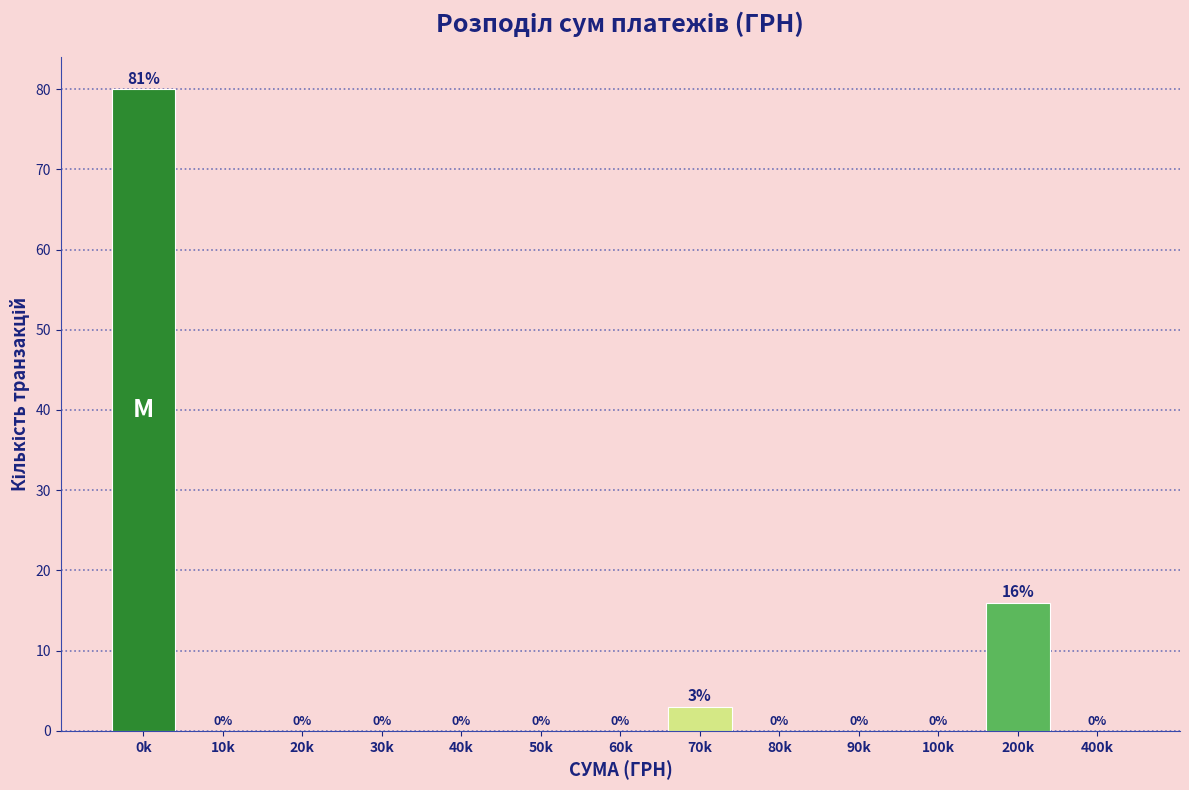

Reading right to left, extract all data points from this chart.

400k=0	200k=16	100k=0	90k=0	80k=0	70k=3	60k=0	50k=0	40k=0	30k=0	20k=0	10k=0	0k=80